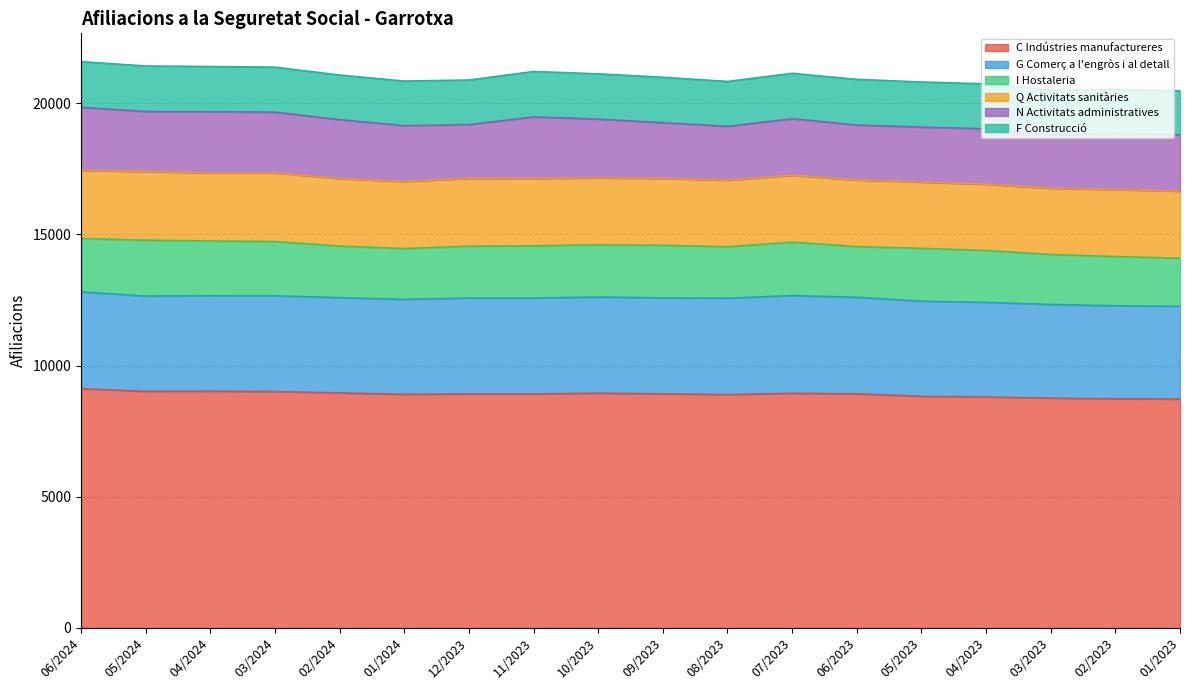

Is it true that G Comerç a l'engròs i al detall equals 3650 at 03/2024?

True